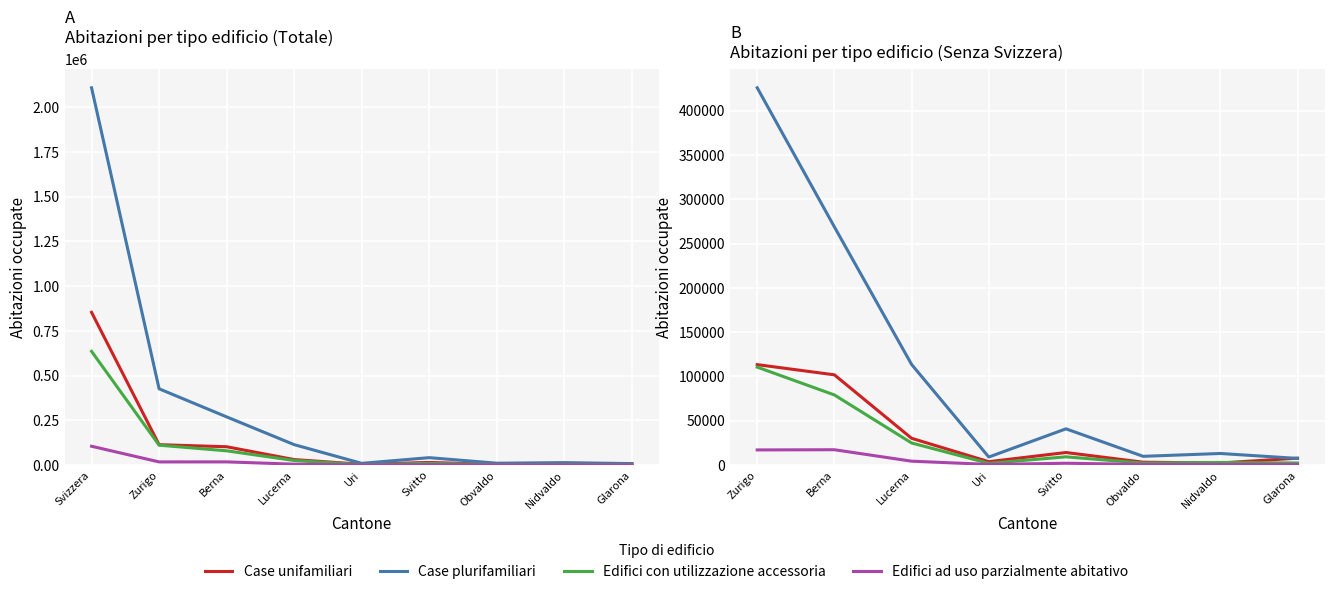

True or false: Edifici con utilizzazione accessoria has a value of 3578 at Obvaldo.

False